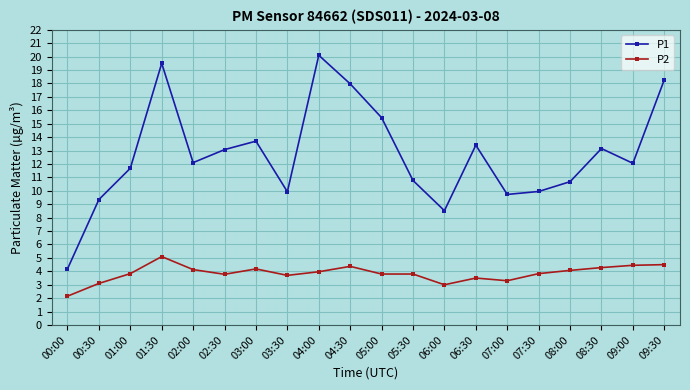

What is the difference between the P1 values at 01:00 and 04:30?

6.3